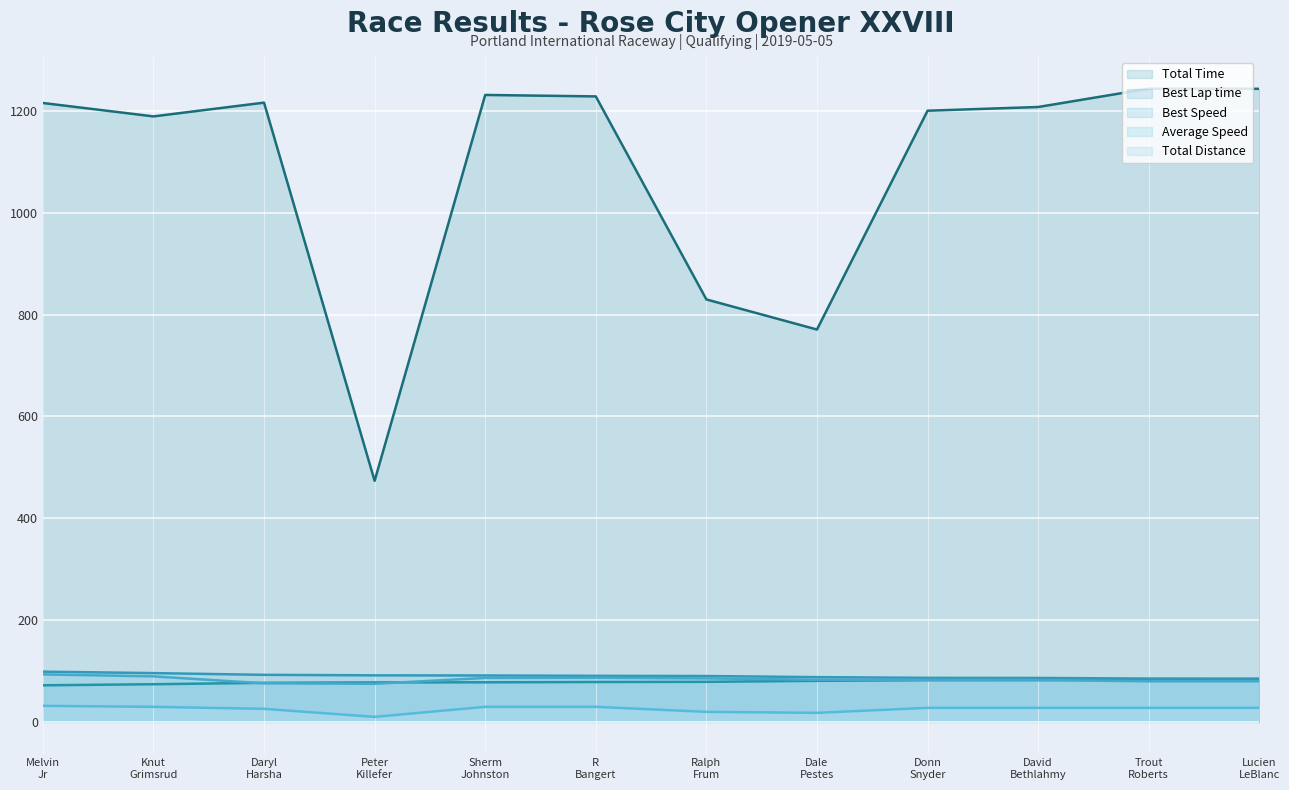

True or false: Total Distance and Best Lap time cross at least once.

False